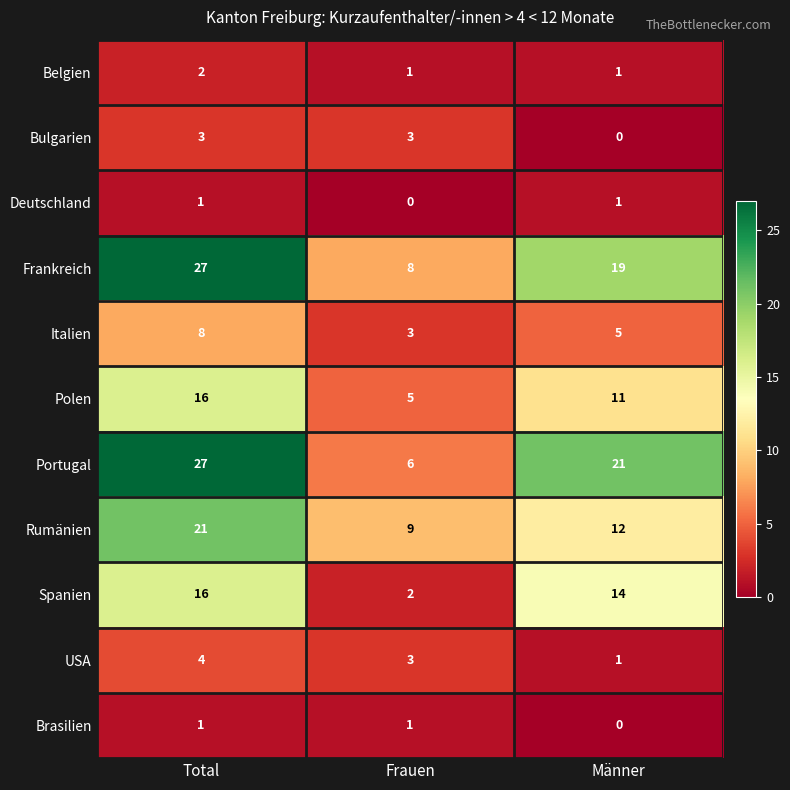

What is the difference between the Frankreich values at Frauen and Total?

19